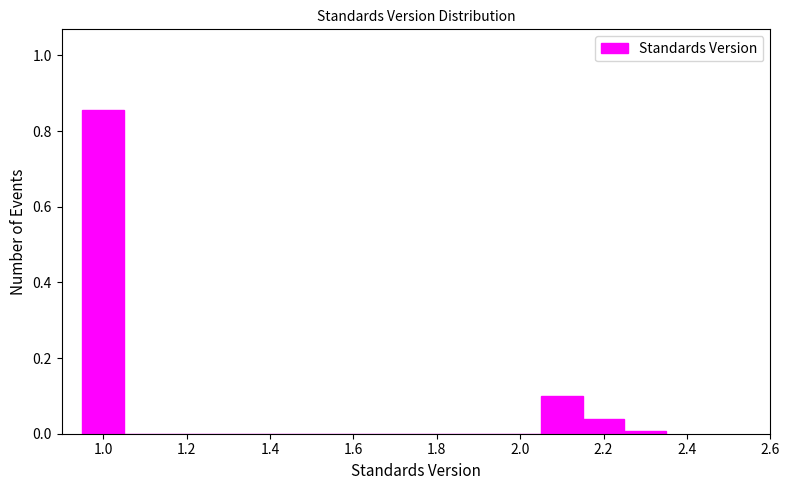

Reading left to right, transcribe this chart: for each bar, give the range it covers on the x-axis and its height. Neither the bar edges nor the heights are printed on the chart, so give them approximately, as read against the axes.

0.95 to 1.05: 0.86
1.05 to 1.15: 0
1.15 to 1.25: 0
1.25 to 1.35: 0
1.35 to 1.45: 0
1.45 to 1.55: 0
1.55 to 1.65: 0
1.65 to 1.75: 0
1.75 to 1.85: 0
1.85 to 1.95: 0
1.95 to 2.05: 0
2.05 to 2.15: 0.10
2.15 to 2.25: 0.04
2.25 to 2.35: under 0.02